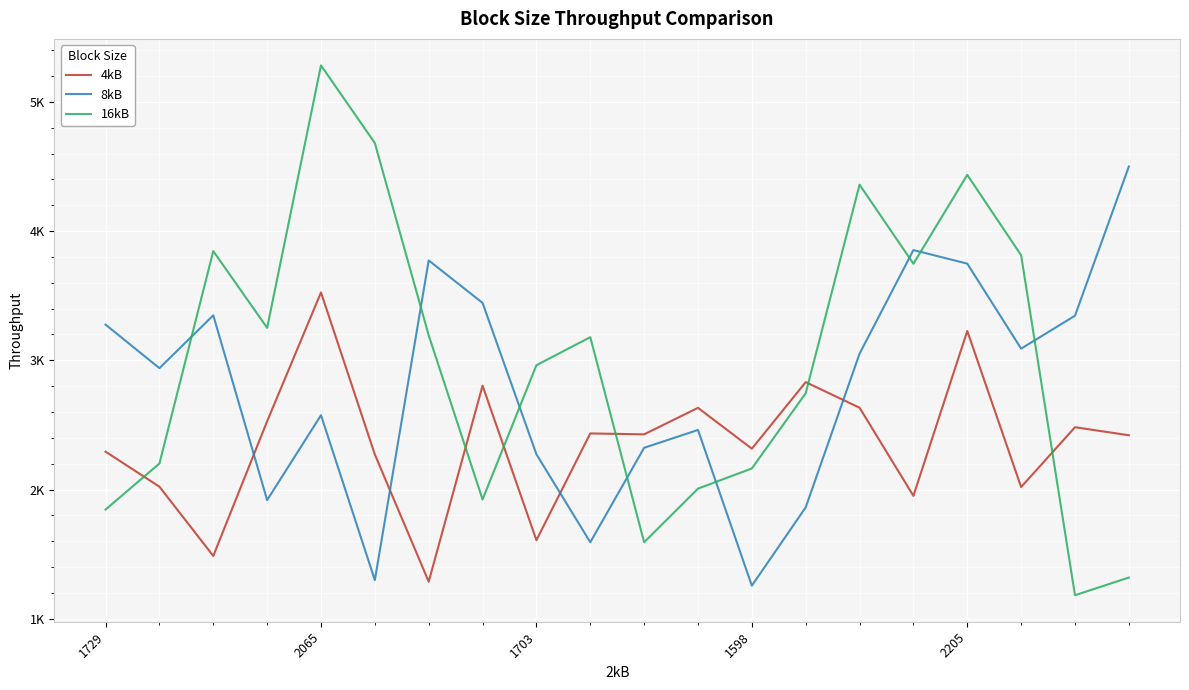

Reading right to left, list all the values displayed in this chart.

4kB: 2420	2482	2019	3227	1951	2633	2831	2316	2632	2427	2434	1608	2804	1287	2271	3525	2528	1486	2022	2293
8kB: 4499	3345	3090	3748	3853	3051	1862	1256	2461	2323	1592	2273	3444	3773	1299	2575	1918	3348	2939	3276
16kB: 1319	1182	3813	4435	3747	4359	2745	2163	2007	1592	3179	2962	1923	3193	4681	5282	3251	3845	2201	1845